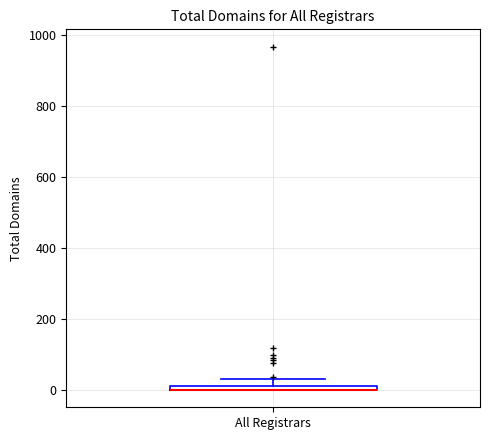

Where is the lower edge of the box for All Registrars on the y-axis? The values are not printed on the chart, so give them approximately, as read against the axis.

0